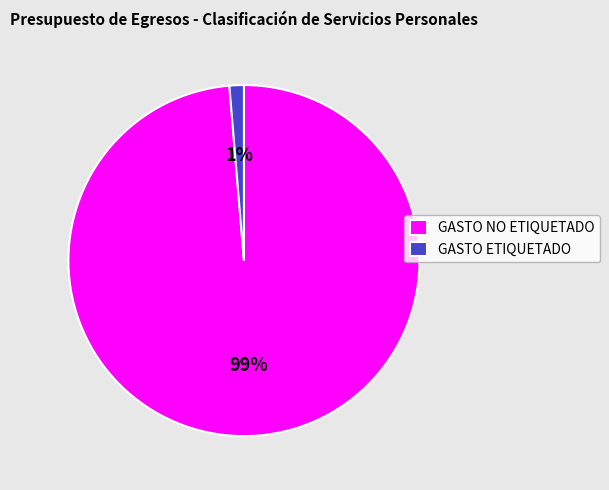

Is it true that GASTO NO ETIQUETADO is 99% of the pie?

True